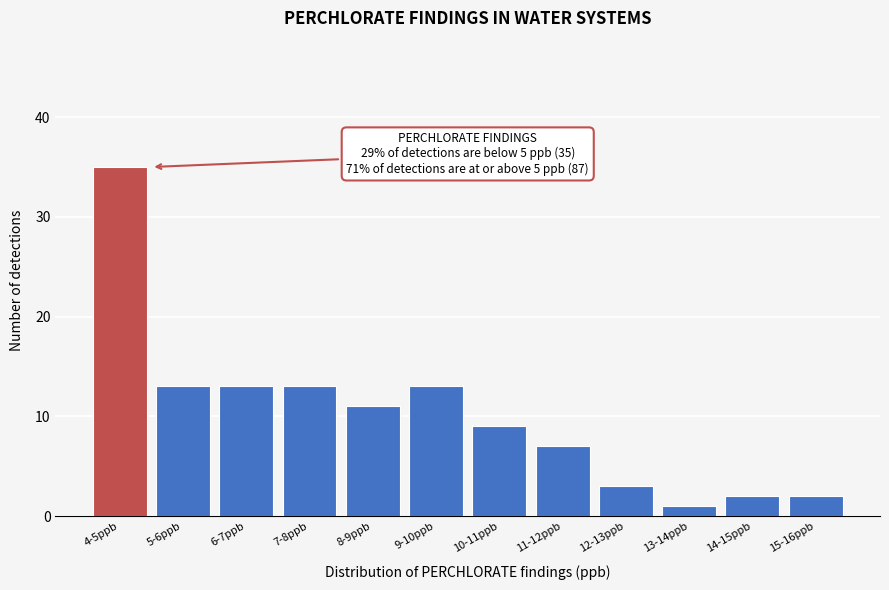

Reading right to left, extract all data points from this chart.

2	2	1	3	7	9	13	11	13	13	13	35